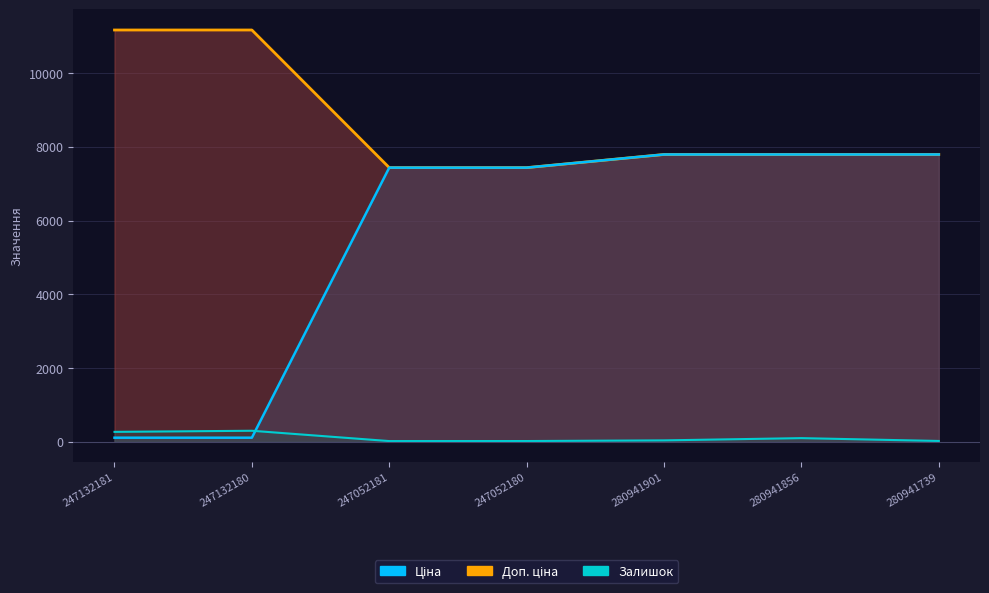

What is the difference between the highest and lowest values at 280941856?

7692.9